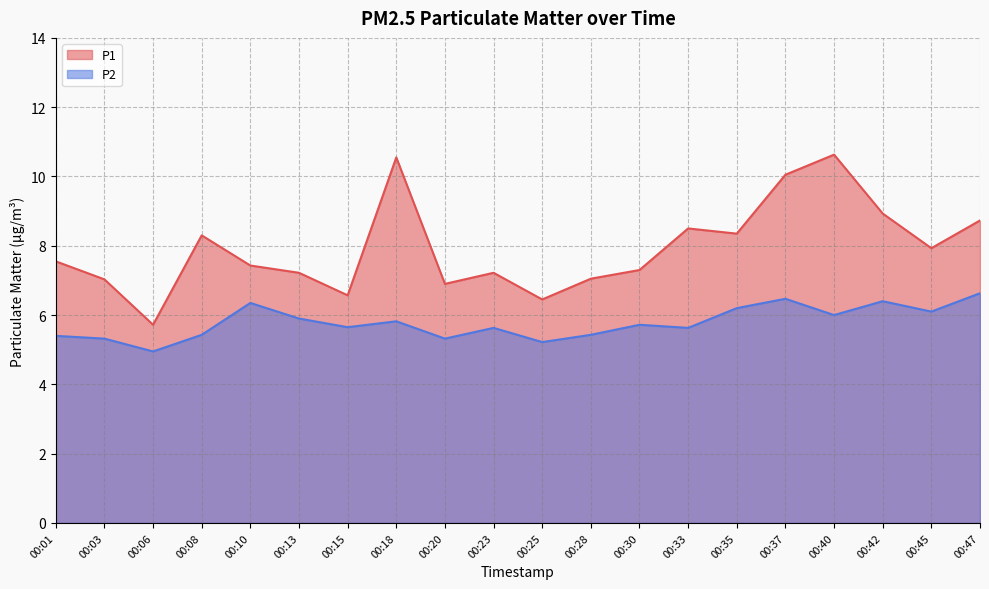

What is the sum of all P1 values?

158.4